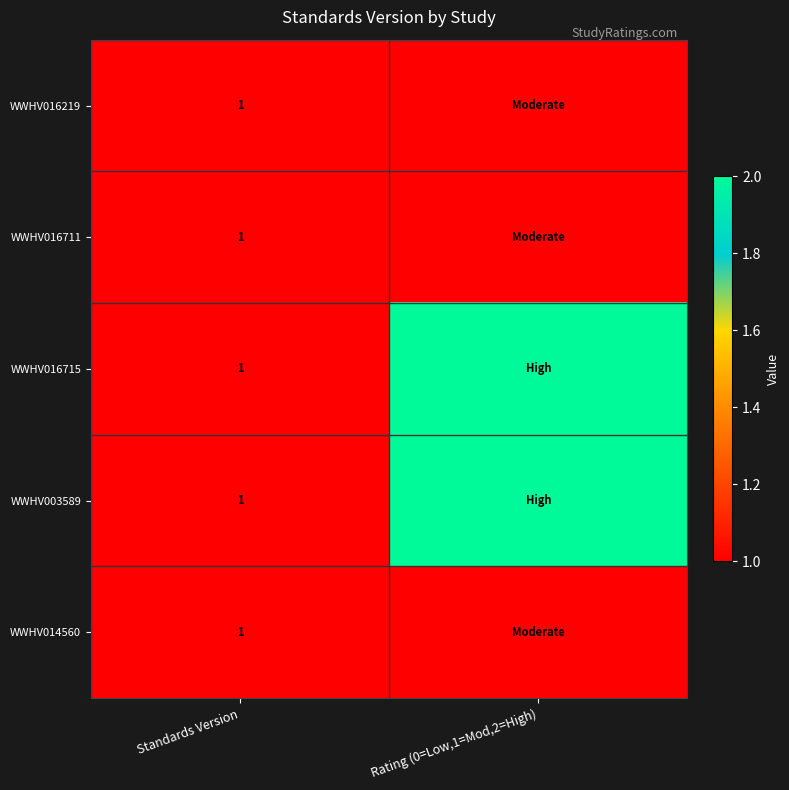

The value of WWHV016711 at Standards Version is 1. True or false?

True